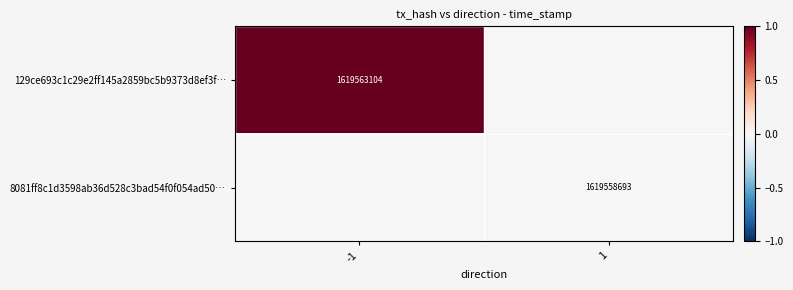

Is it true that 129ce693c1c29e2ff145a2859bc5b9373d8ef3f… equals 985661242 at -1?

False